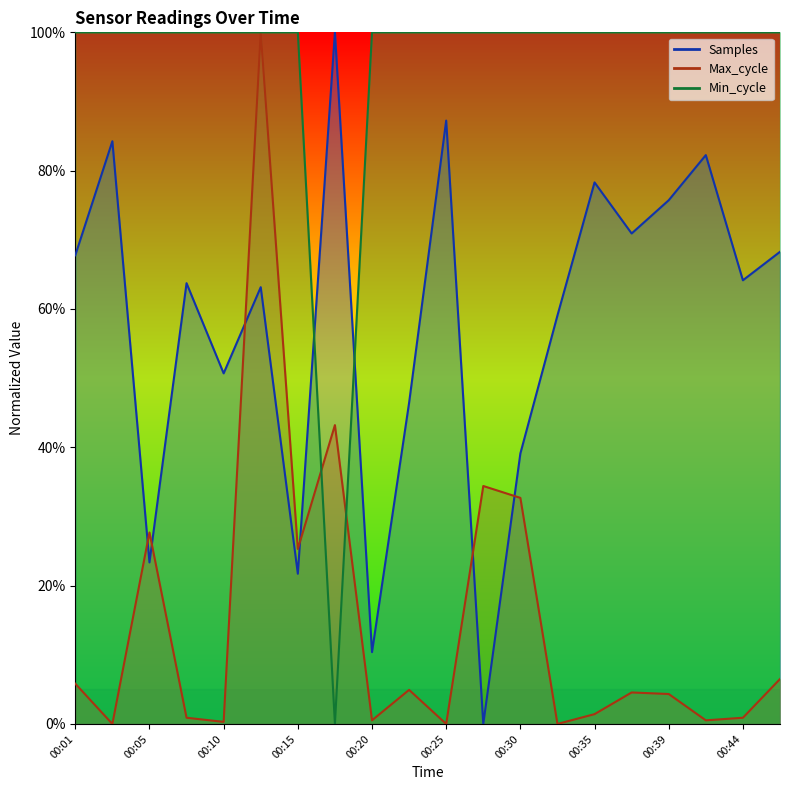

How many positive values does the Samples series have?

19